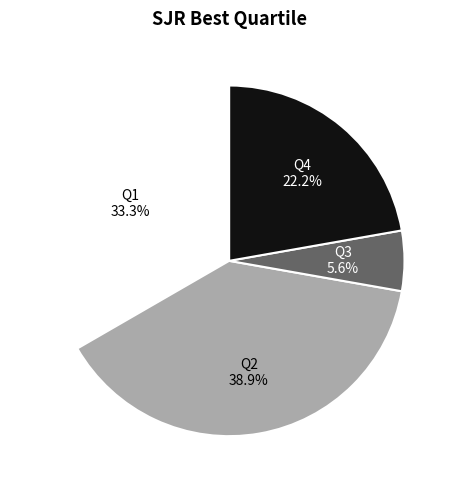

Does any single category account for the majority?

No